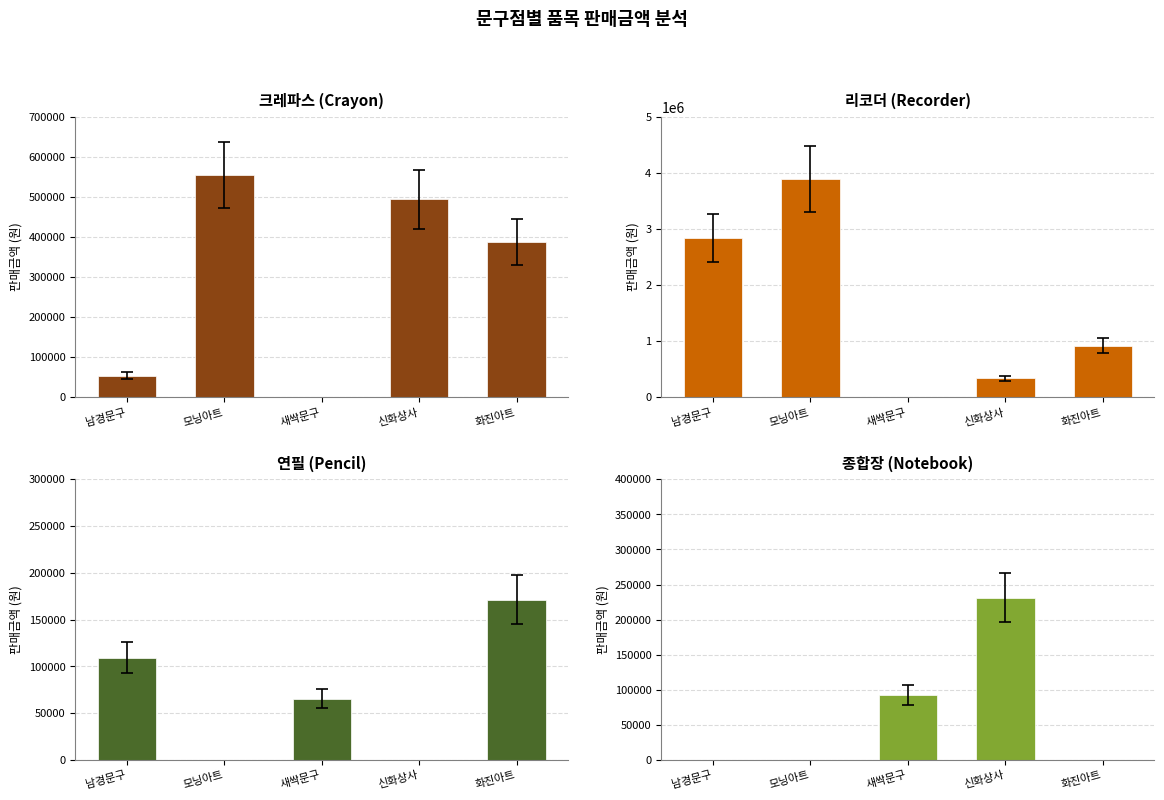

What is the label of the 4th bar from the left?

신화상사